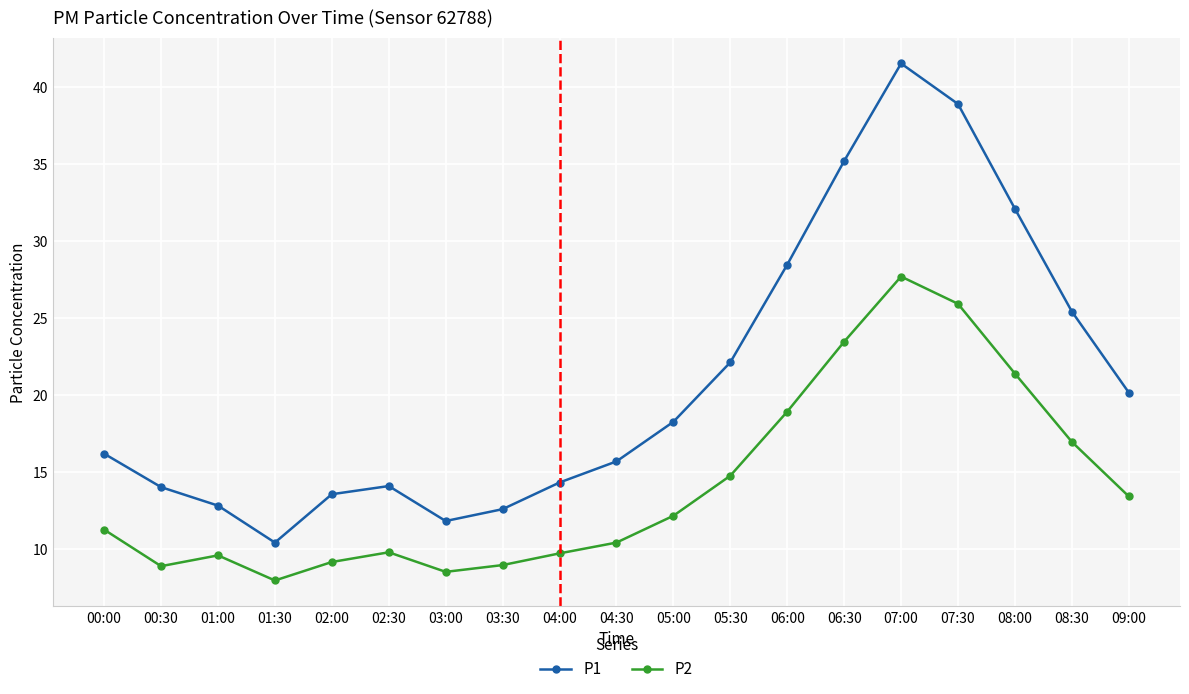

The value of P1 at 08:00 is 47.4. True or false?

False